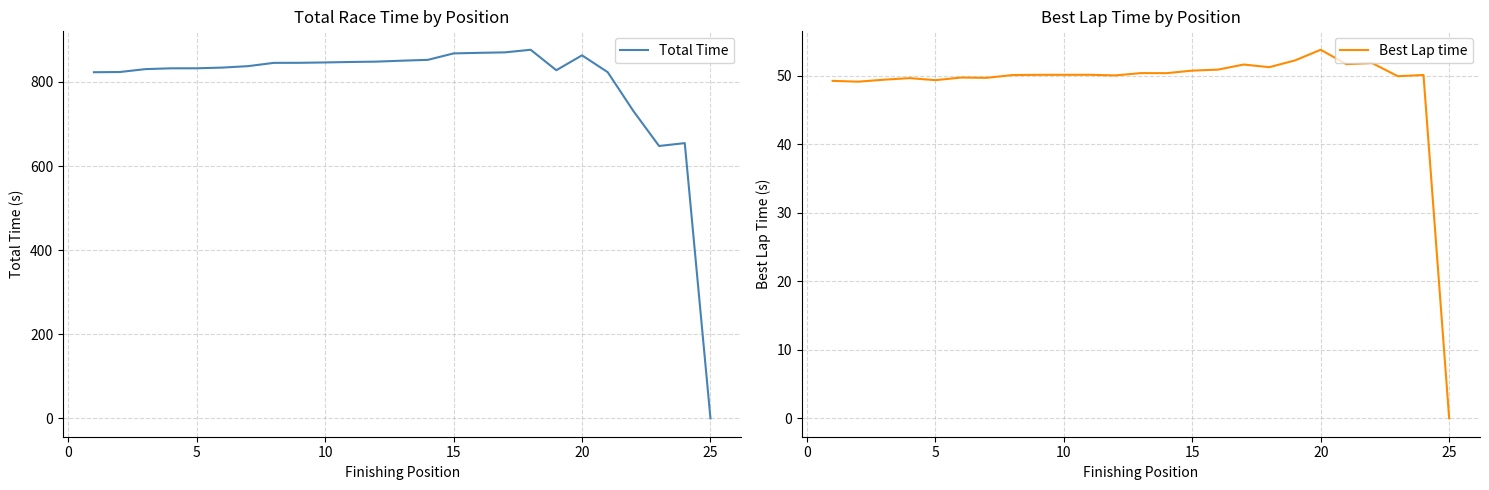

Which category has the lowest value in the Total Time series?

25